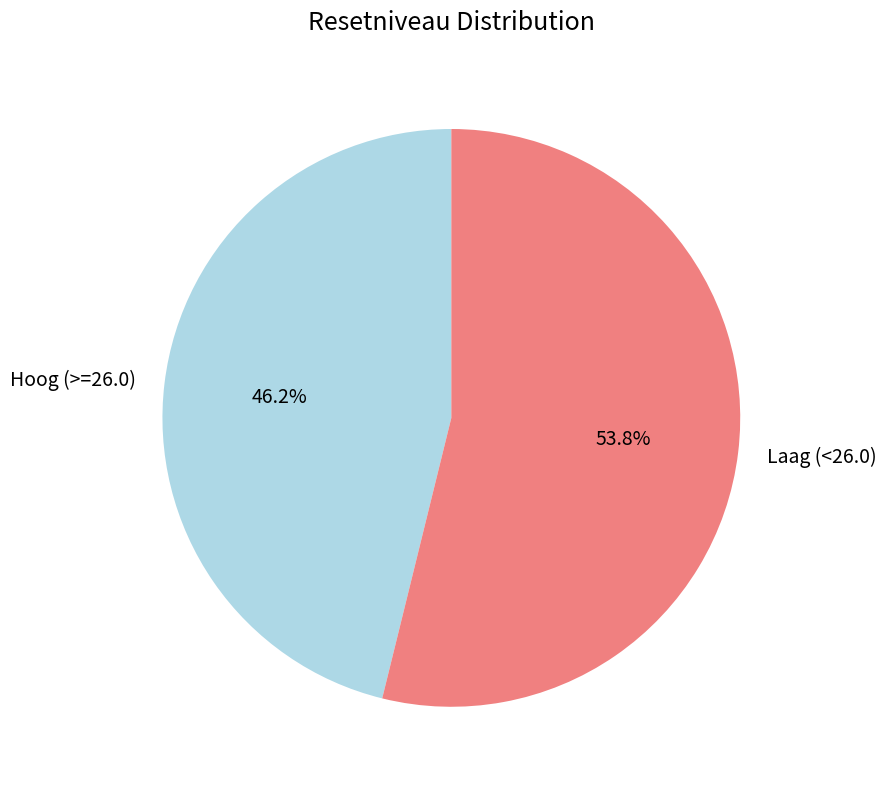

Which slice is the smallest?

Hoog (>=26.0)